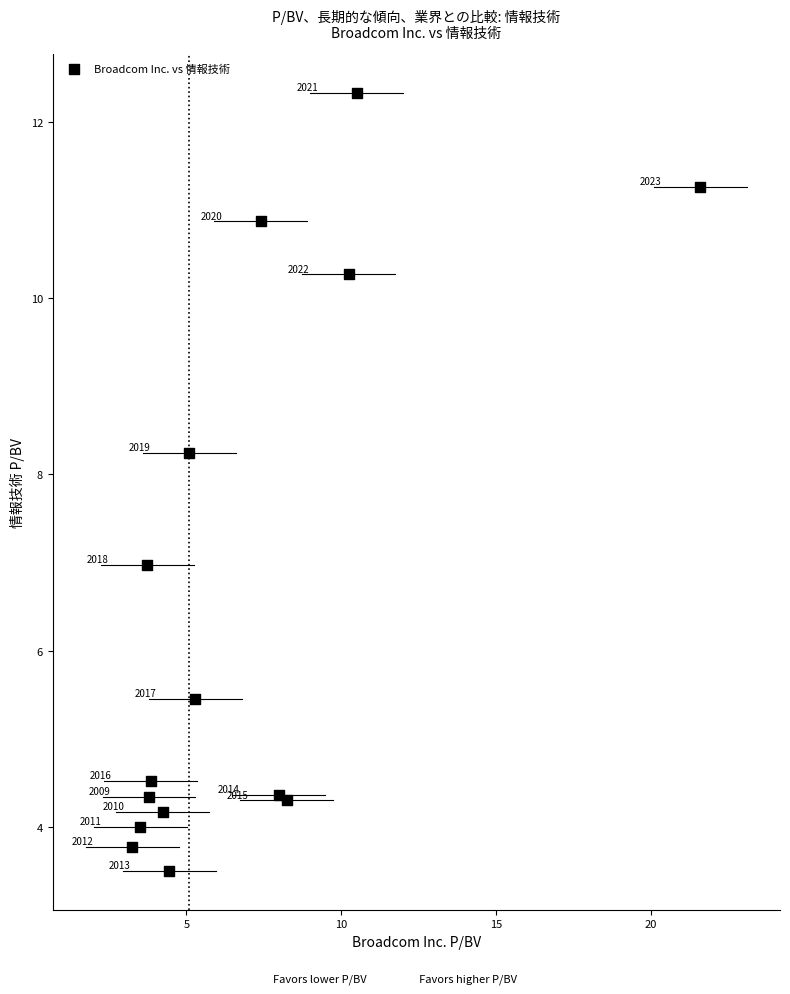

What is the range of Y values (max minus min)?

8.8